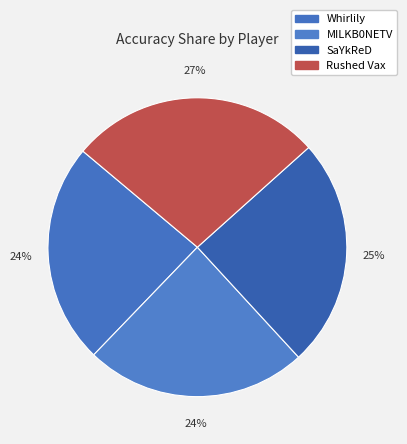

How many slices are in this pie chart?

4